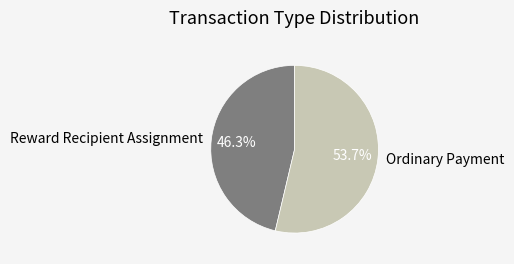

What is the smallest slice in the pie chart?

Reward Recipient Assignment